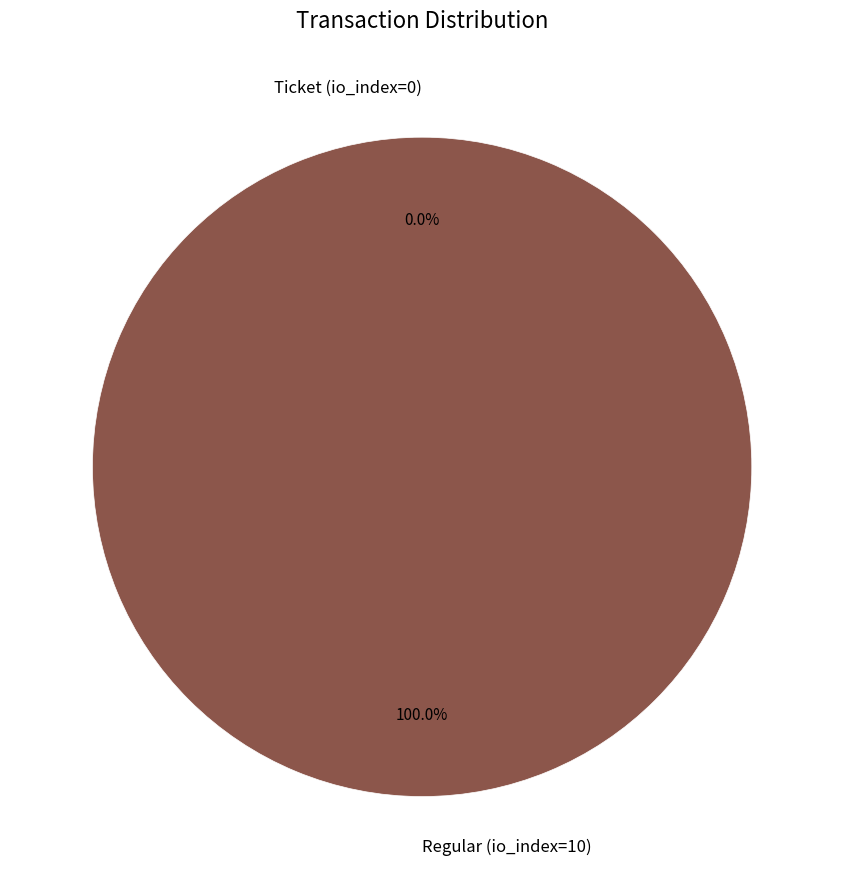

Which slice is the smallest?

Ticket (io_index=0)